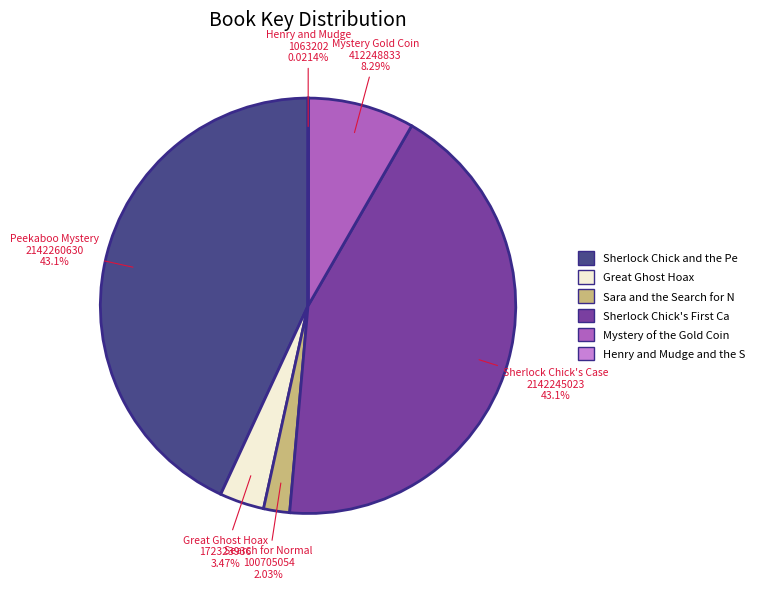

Does any single category account for the majority?

No